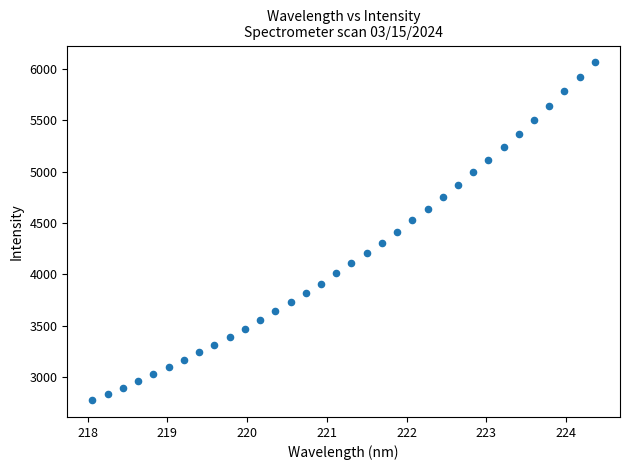

What is the range of Y values (max minus min)?

3286.3